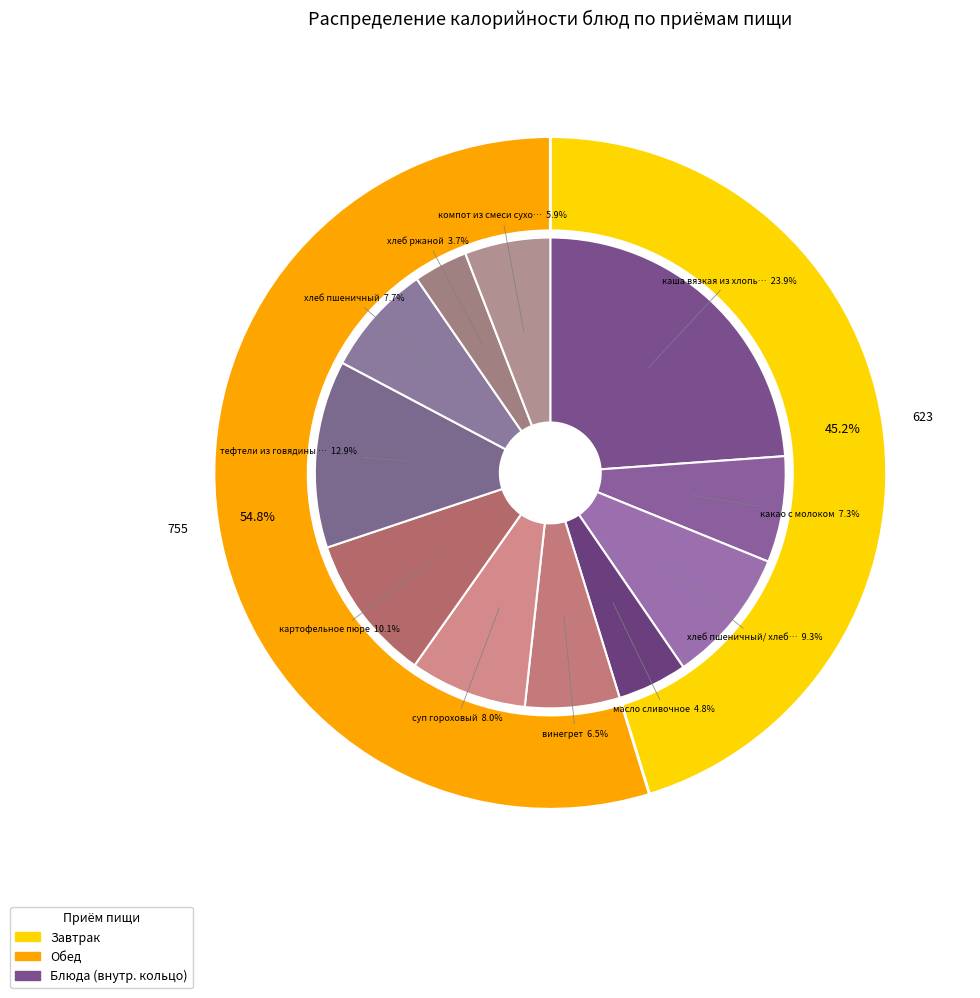

To the nearest percent, what is the difference between the largest and smallest slice percentages?

20%